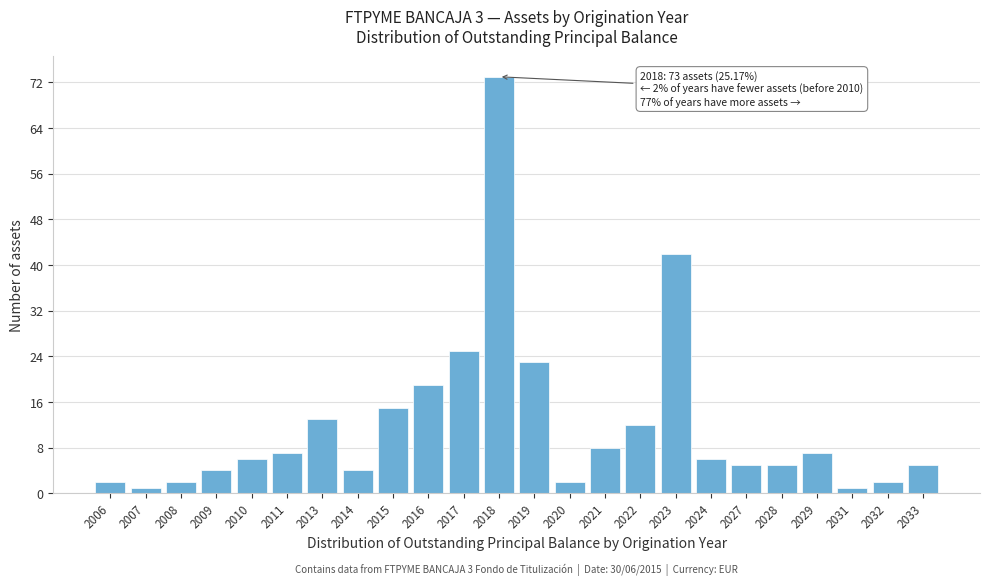

Reading left to right, transcribe all the data shown in this chart.

2	1	2	4	6	7	13	4	15	19	25	73	23	2	8	12	42	6	5	5	7	1	2	5